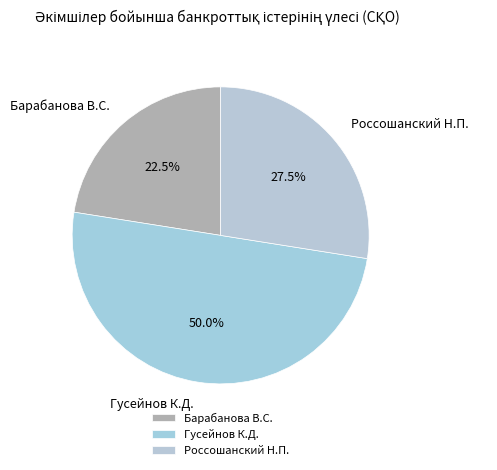

Is Барабанова В.С. the majority of the pie?

No